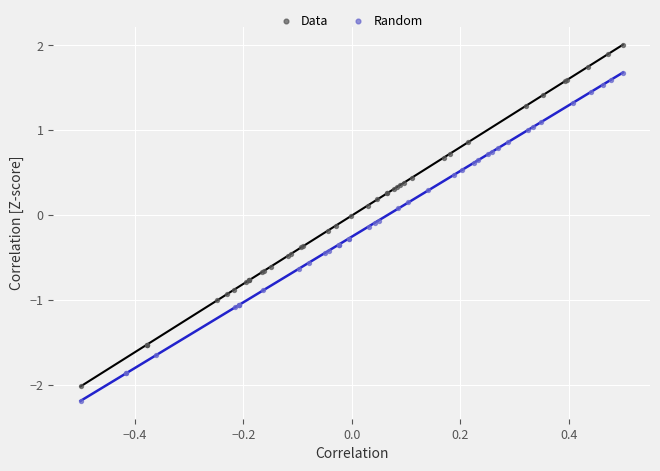

Which series has the largest Y range (max minus min)?

Data